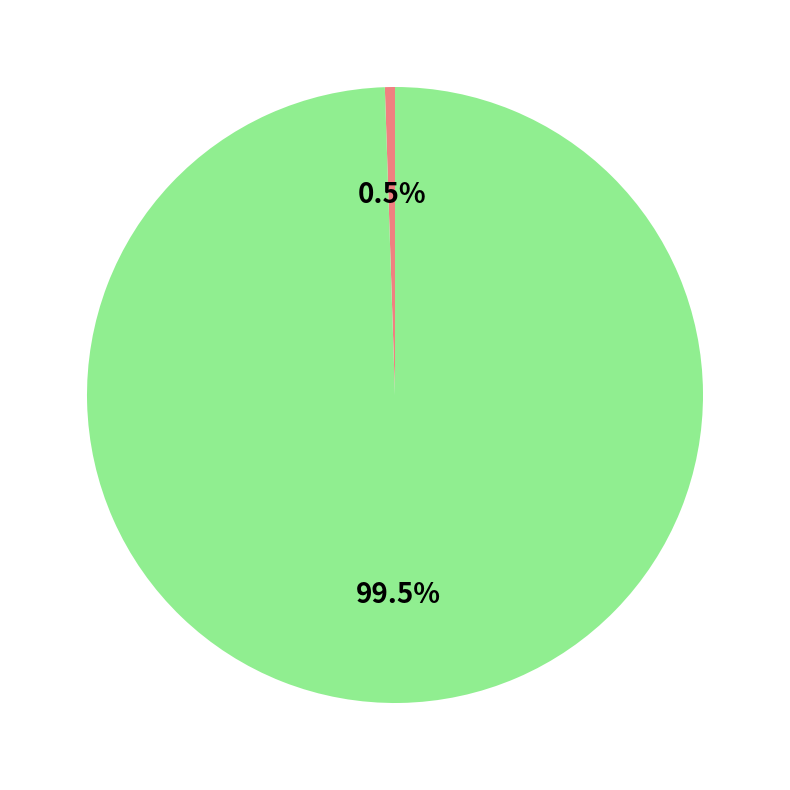

Does any single category account for the majority?

Yes